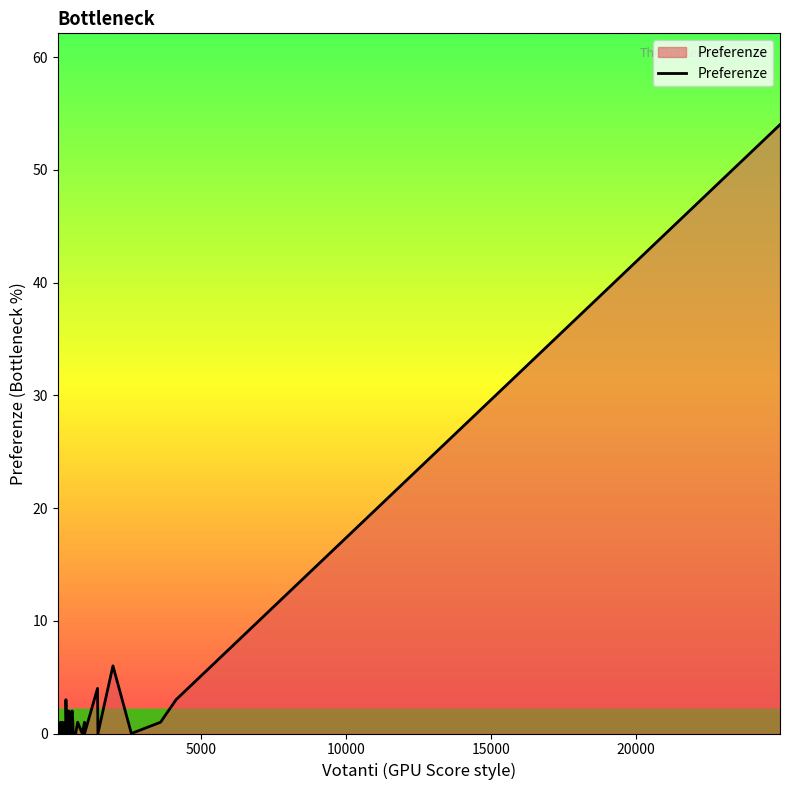

What is the maximum value shown in the chart?

54